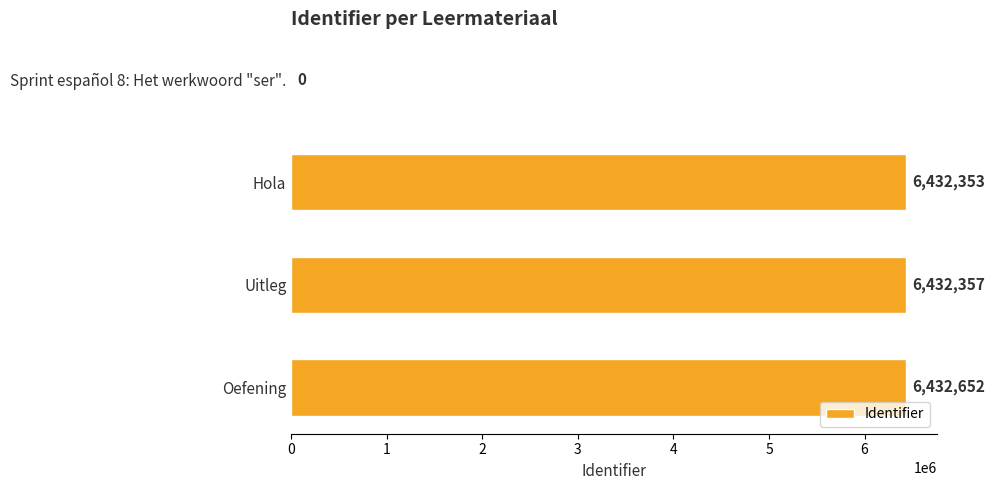

Reading top to bottom, transcribe all the data shown in this chart.

Sprint español 8: Het werkwoord "ser".=0	Hola=6432353	Uitleg=6432357	Oefening=6432652